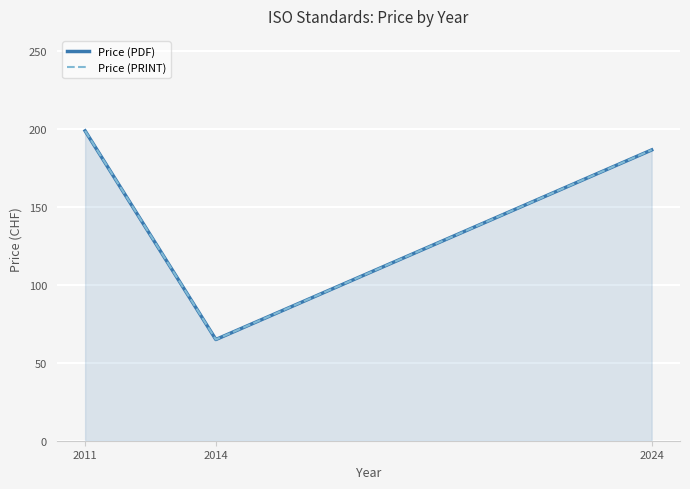

What is the sum of the Price (PRINT) values at 2014 and 2024?

251.8